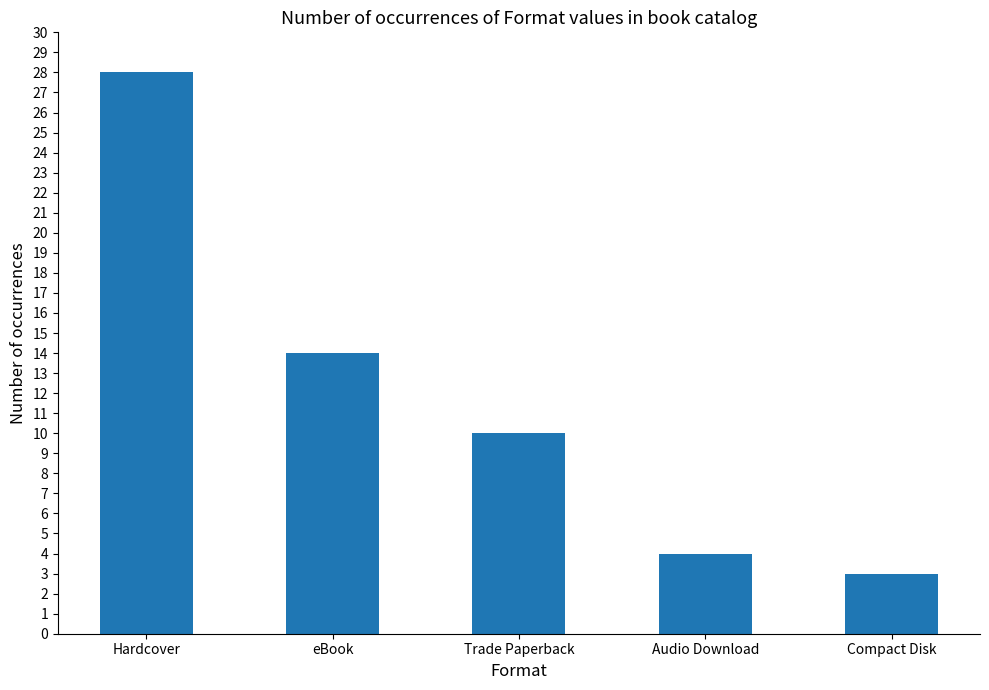

What is the label of the 3rd bar from the left?

Trade Paperback